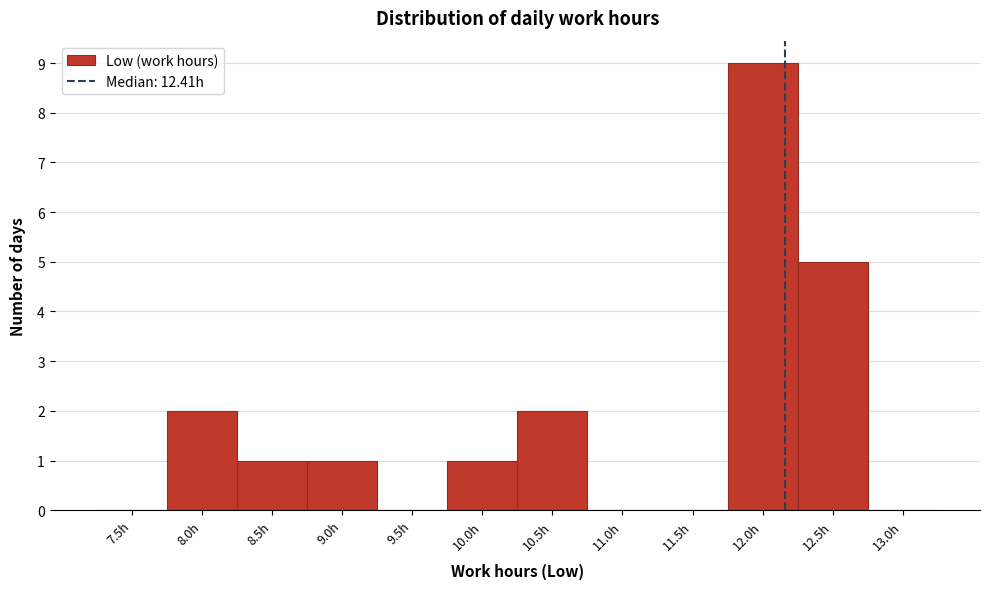

Reading left to right, extract all data points from this chart.

7.5h=0	8.0h=2	8.5h=1	9.0h=1	9.5h=0	10.0h=1	10.5h=2	11.0h=0	11.5h=0	12.0h=9	12.5h=5	13.0h=0